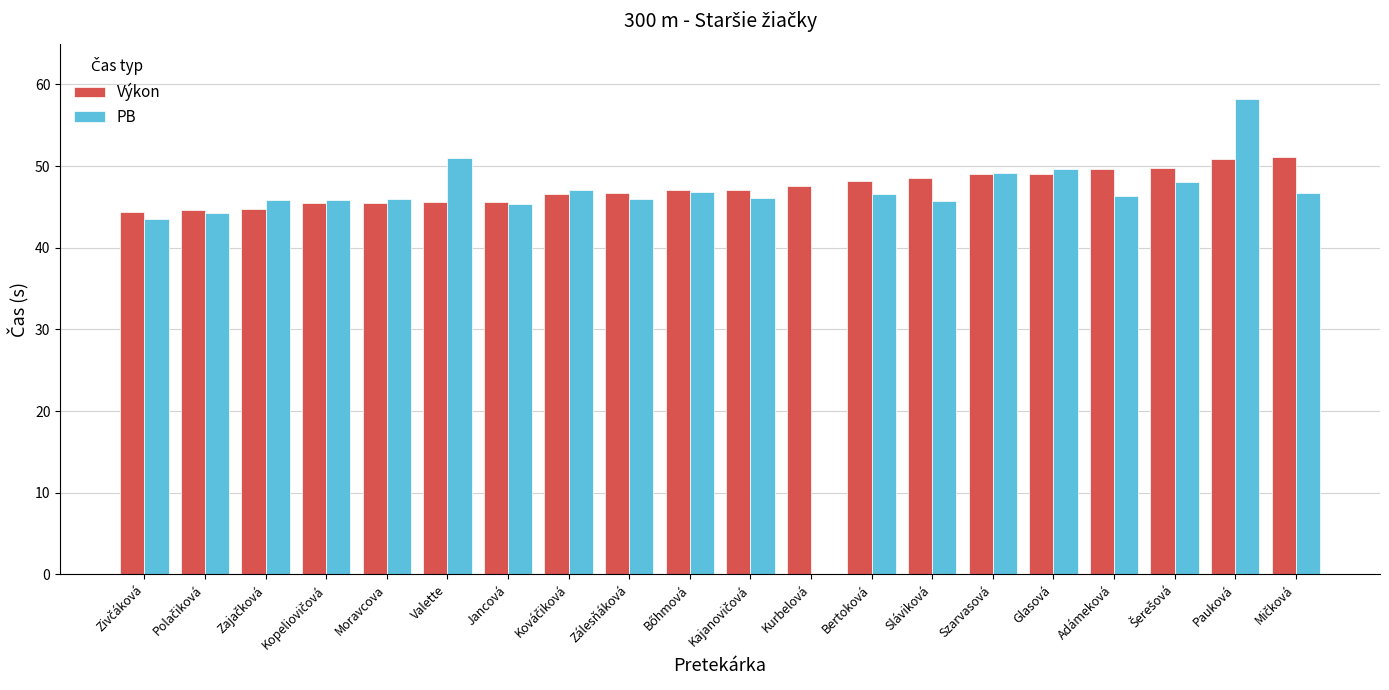

What value does the Výkon series have at Jancová?

45.6